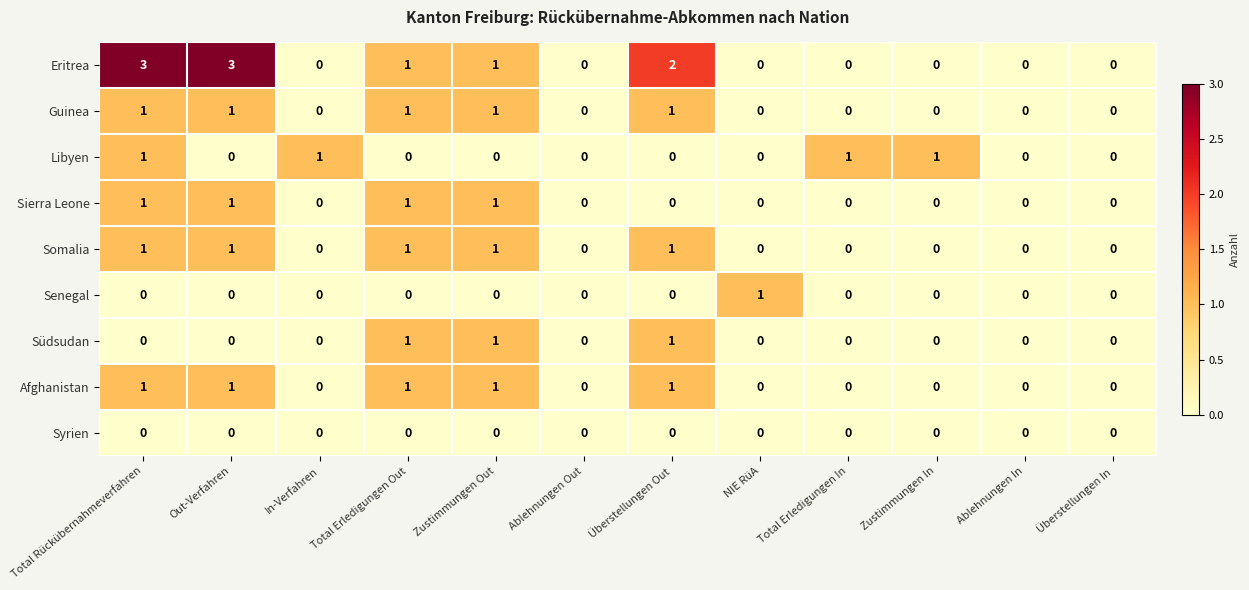

Which category has the highest value in the Senegal series?

NIE RüA